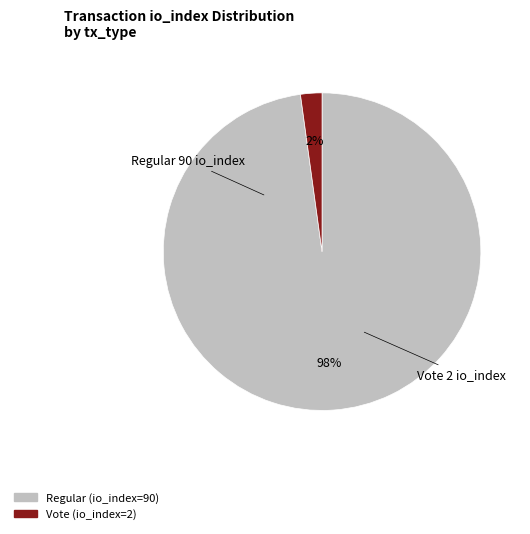

How many segments does this pie chart have?

2